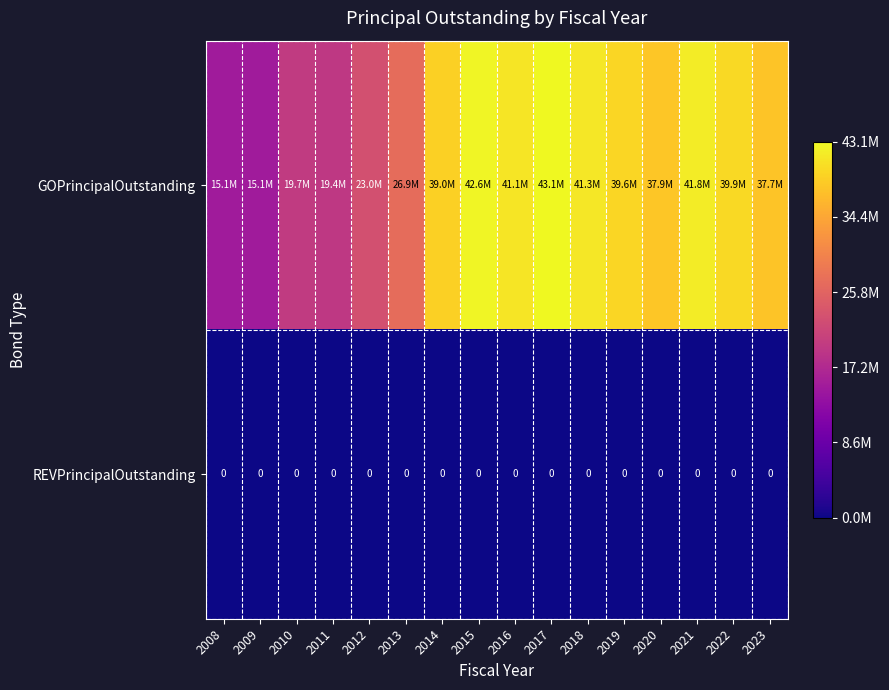

At 2009, list the series in order from largest to smallest.

GOPrincipalOutstanding, REVPrincipalOutstanding